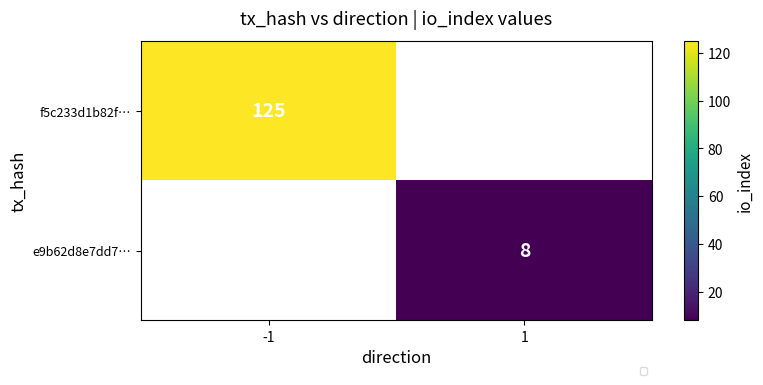

True or false: e9b62d8e7dd7… has a value of 2 at 1.

False